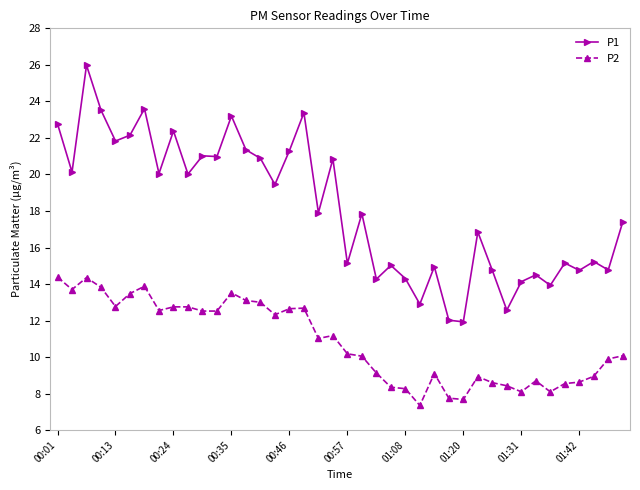

True or false: P2 and P1 cross at least once.

False